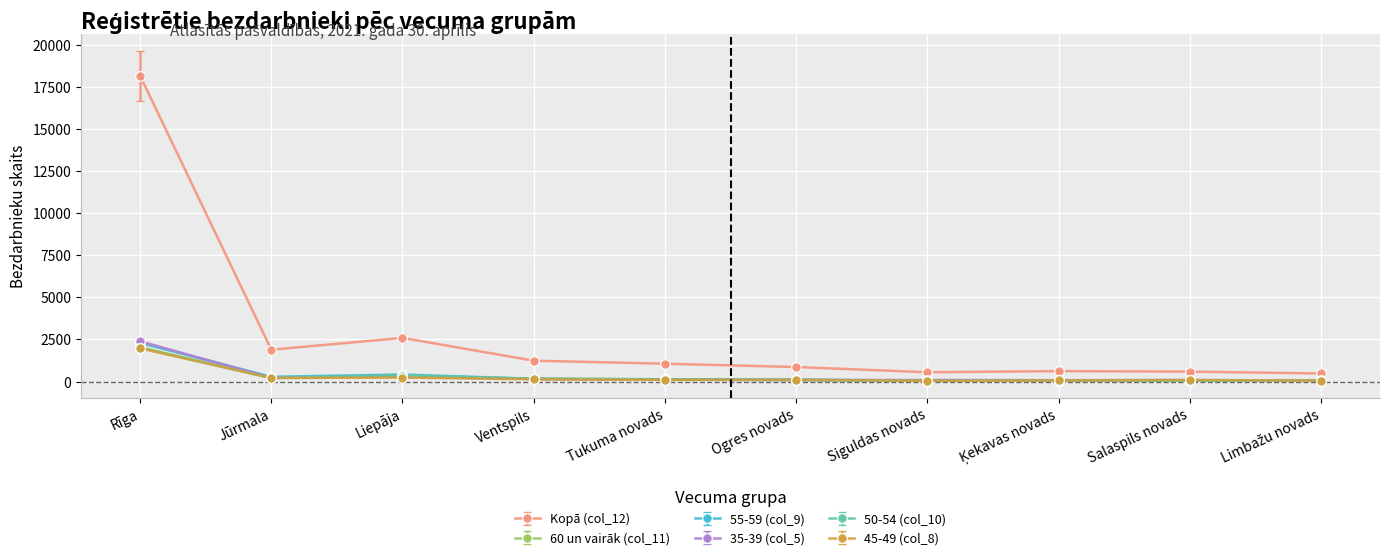

What is the label of the 9th point from the left?

Salaspils novads